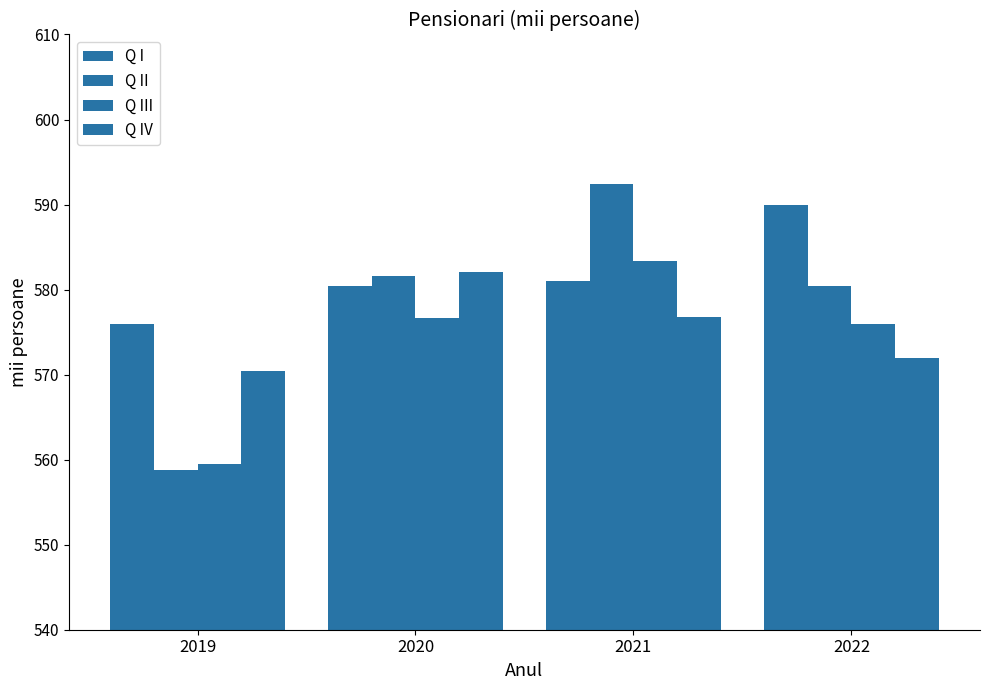

What is the minimum value for Q II?

558.8